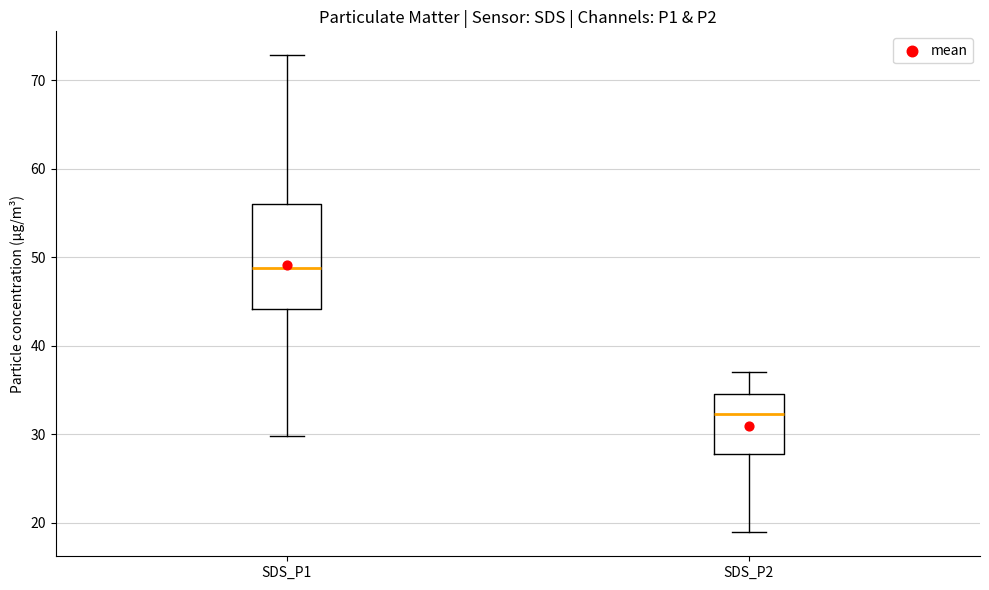

Comparing the boxes themselves (not the whiskers), which one is the tallest?

SDS_P1